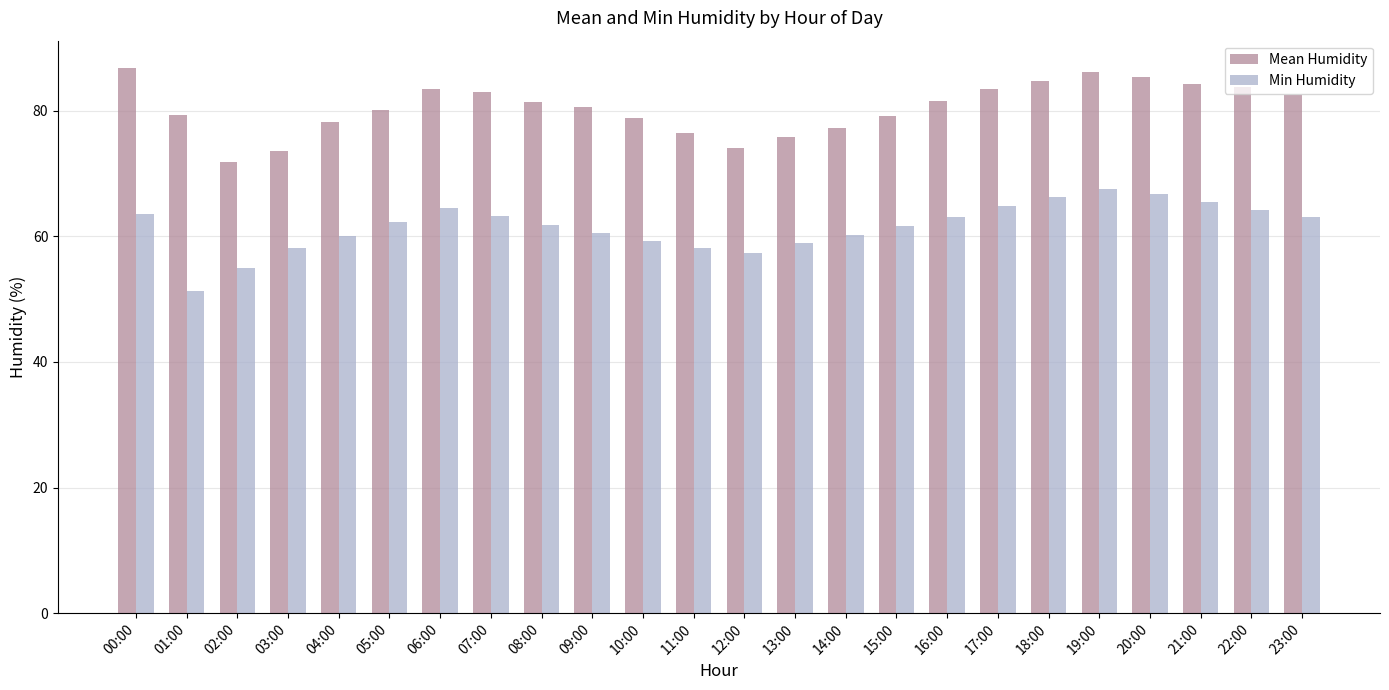

True or false: Mean Humidity has a value of 124.0 at 07:00.

False